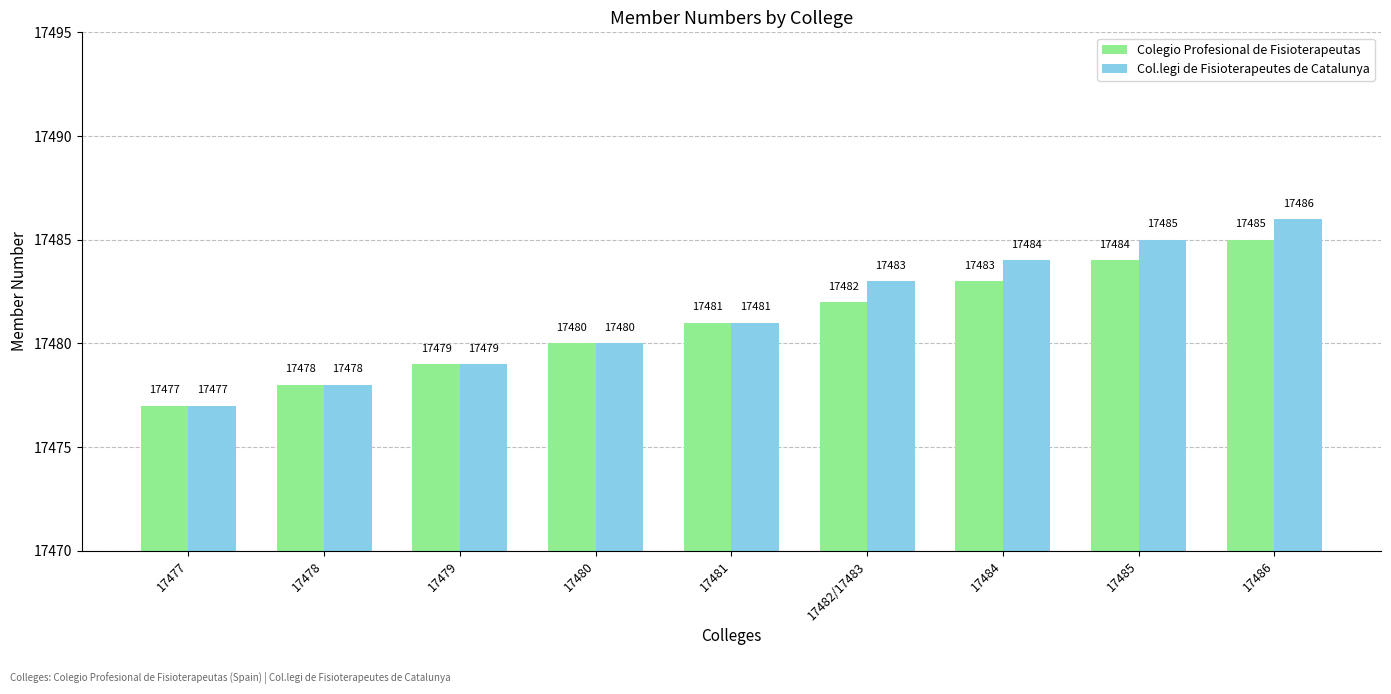

What value does the Colegio Profesional de Fisioterapeutas series have at 17477?

17477